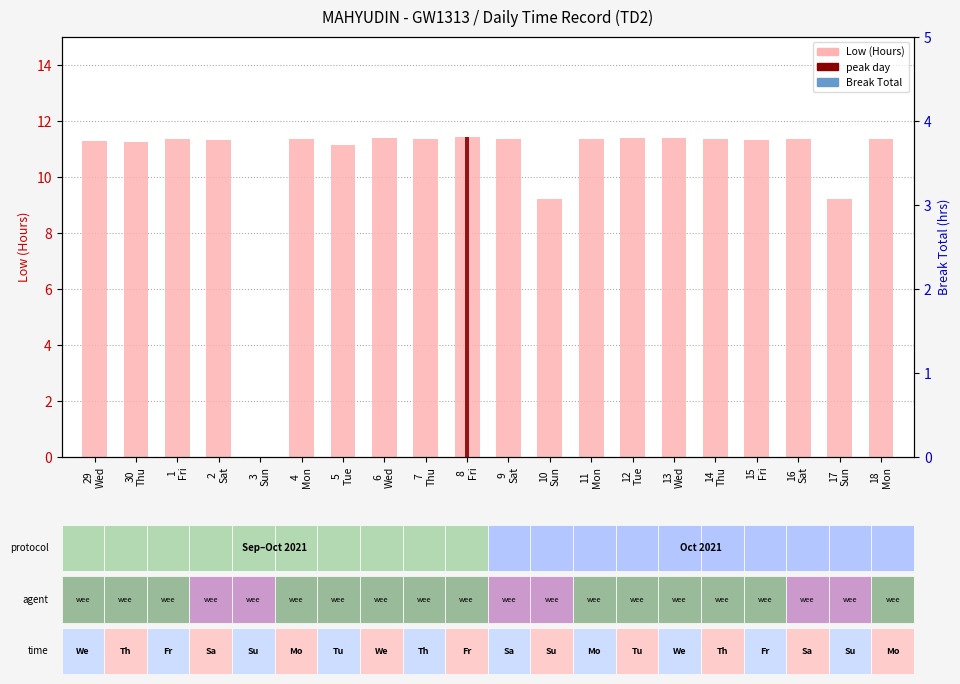

Reading left to right, extract all data points from this chart.

Low (Hours): 29
Wed=11.3	30
Thu=11.3	1
Fri=11.3	2
Sat=11.3	3
Sun=0.0	4
Mon=11.3	5
Tue=11.2	6
Wed=11.4	7
Thu=11.3	8
Fri=11.4	9
Sat=11.4	10
Sun=9.2	11
Mon=11.3	12
Tue=11.4	13
Wed=11.4	14
Thu=11.4	15
Fri=11.3	16
Sat=11.4	17
Sun=9.2	18
Mon=11.4
Break Total: 29
Wed=0.0	30
Thu=0.0	1
Fri=0.0	2
Sat=0.0	3
Sun=0.0	4
Mon=0.0	5
Tue=0.0	6
Wed=0.0	7
Thu=0.0	8
Fri=0.0	9
Sat=0.0	10
Sun=0.0	11
Mon=0.0	12
Tue=0.0	13
Wed=0.0	14
Thu=0.0	15
Fri=0.0	16
Sat=0.0	17
Sun=0.0	18
Mon=0.0